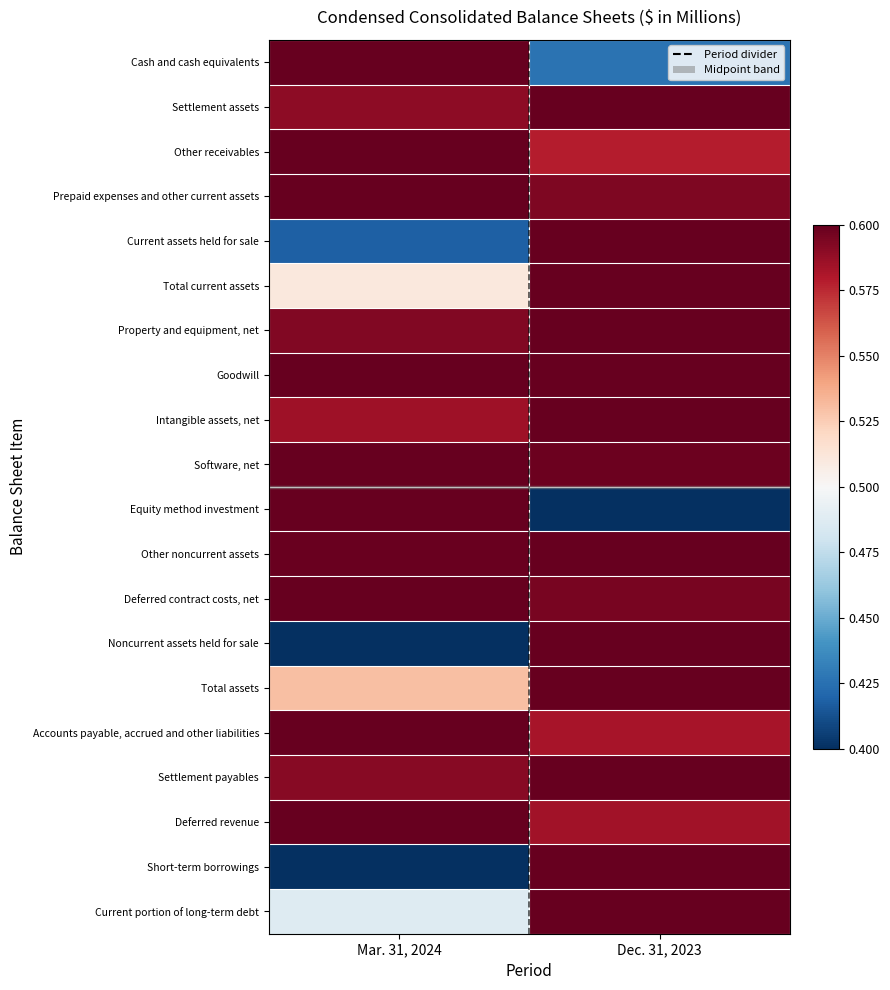

What is the difference between the highest and lowest values at Dec. 31, 2023?

0.2